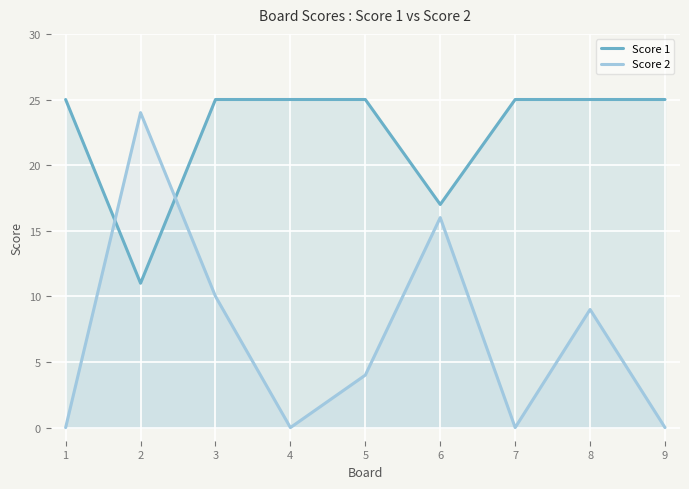

The value of Score 2 at 1 is 10. True or false?

False